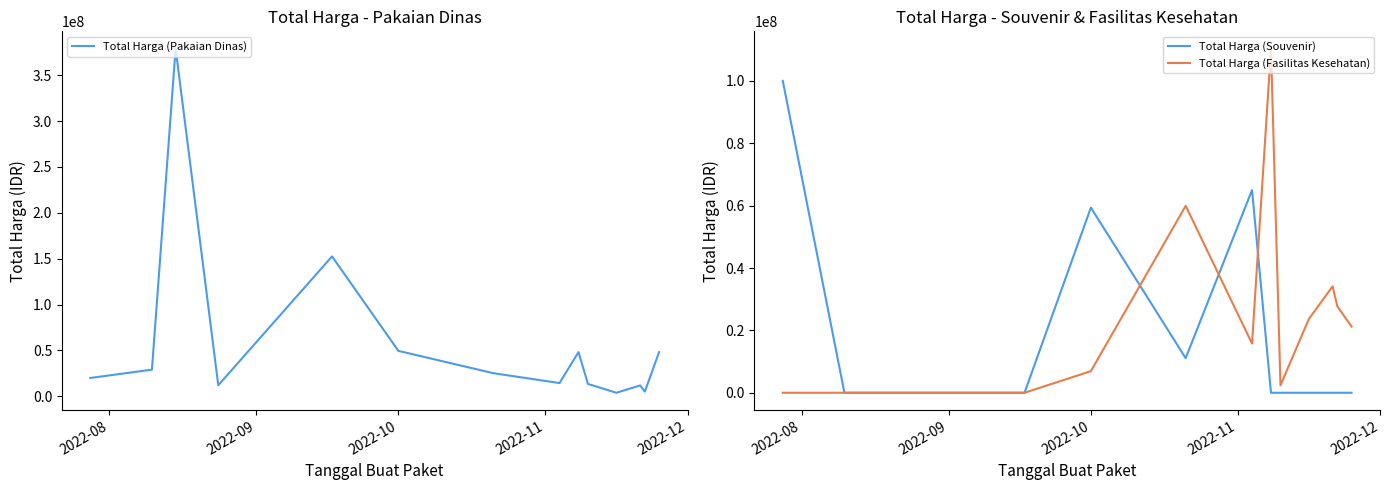

True or false: Total Harga (Pakaian Dinas) and Total Harga (Souvenir) cross at least once.

True